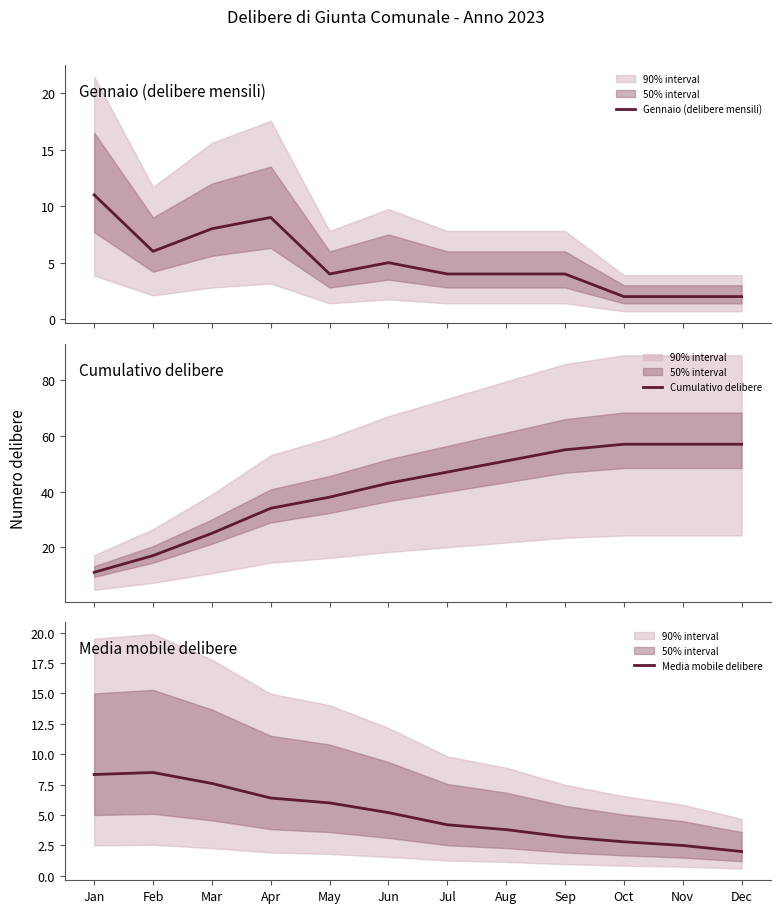

True or false: Gennaio (delibere mensili) and Cumulativo delibere cross at least once.

False